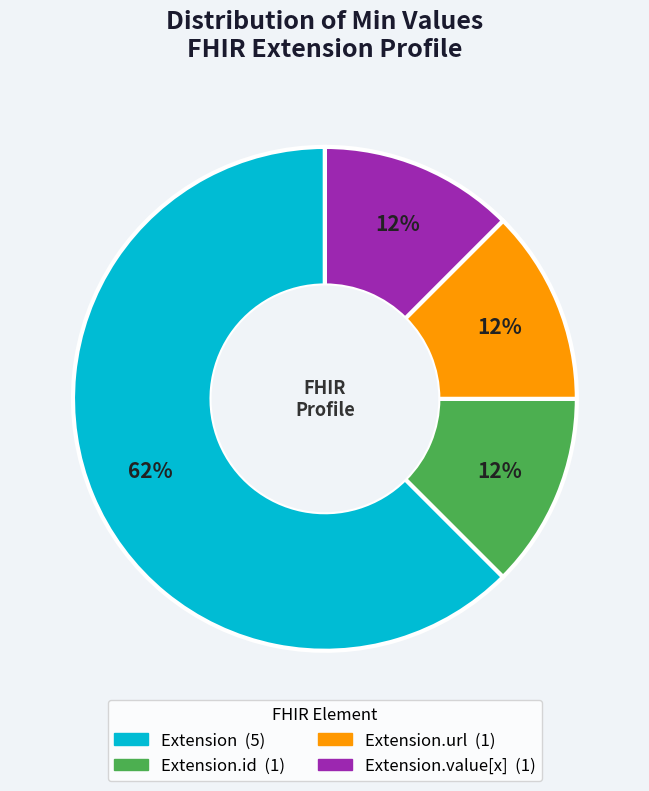

Is there a majority slice in this chart?

Yes